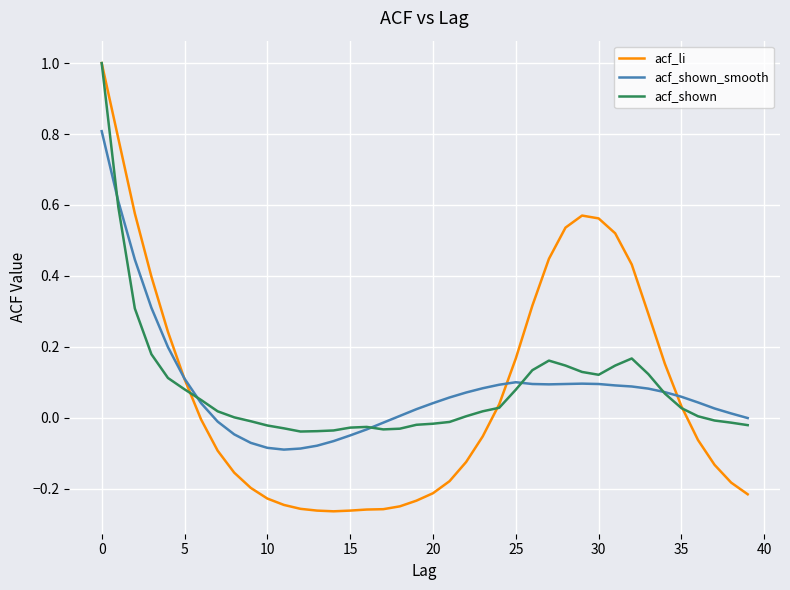

What is the maximum value for acf_li?

1.0